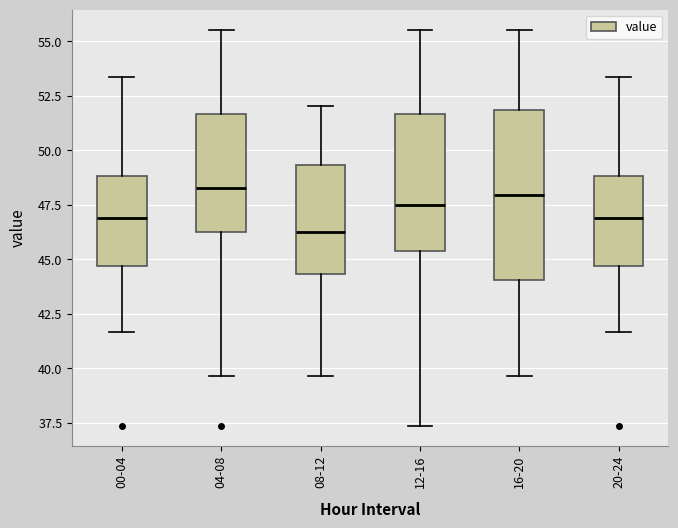

Where does the lower whisker of the box for 16-20 end on the y-axis? The values are not printed on the chart, so give them approximately, as read against the axis.

39.5